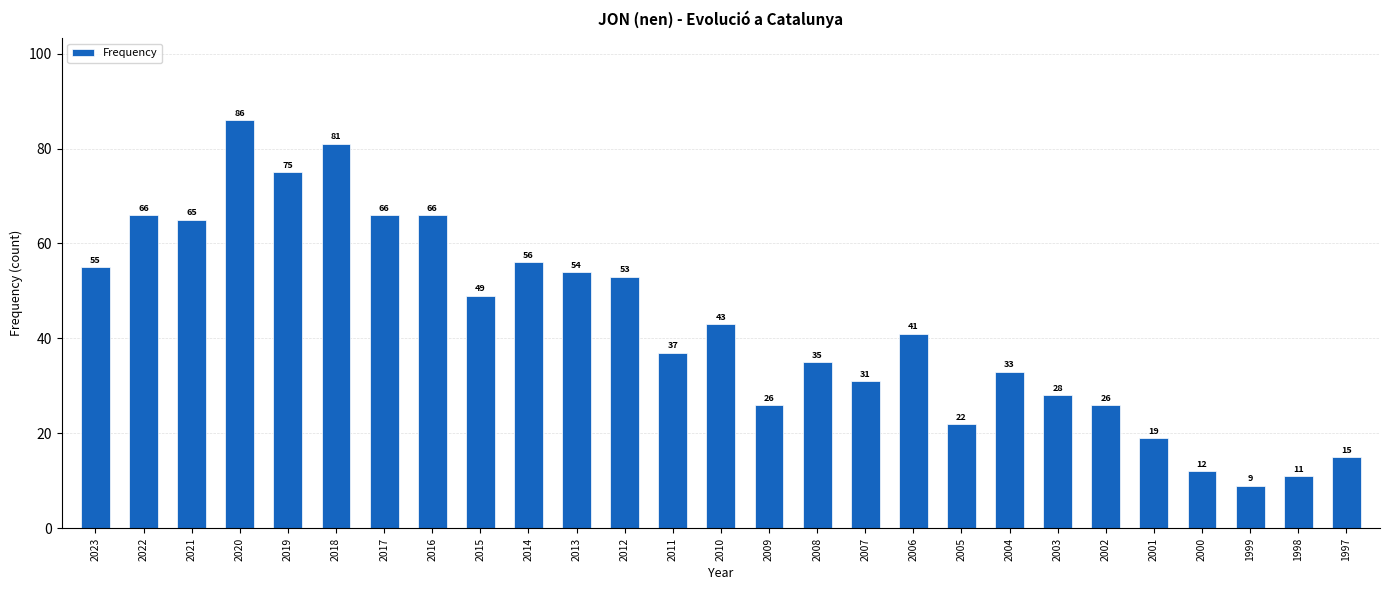

Does the chart contain stacked bars?

No